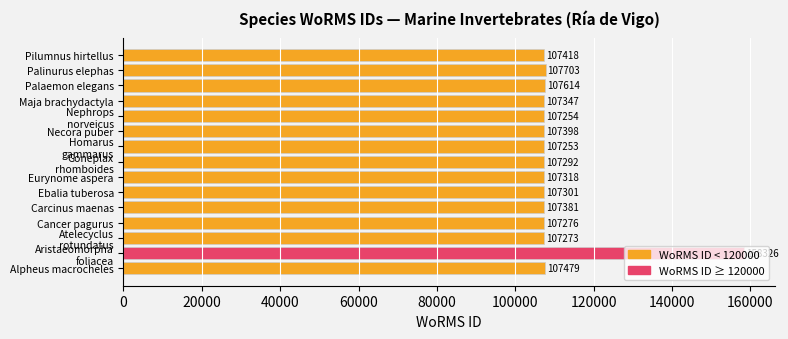

What is the difference between the second highest and minimum values?

450